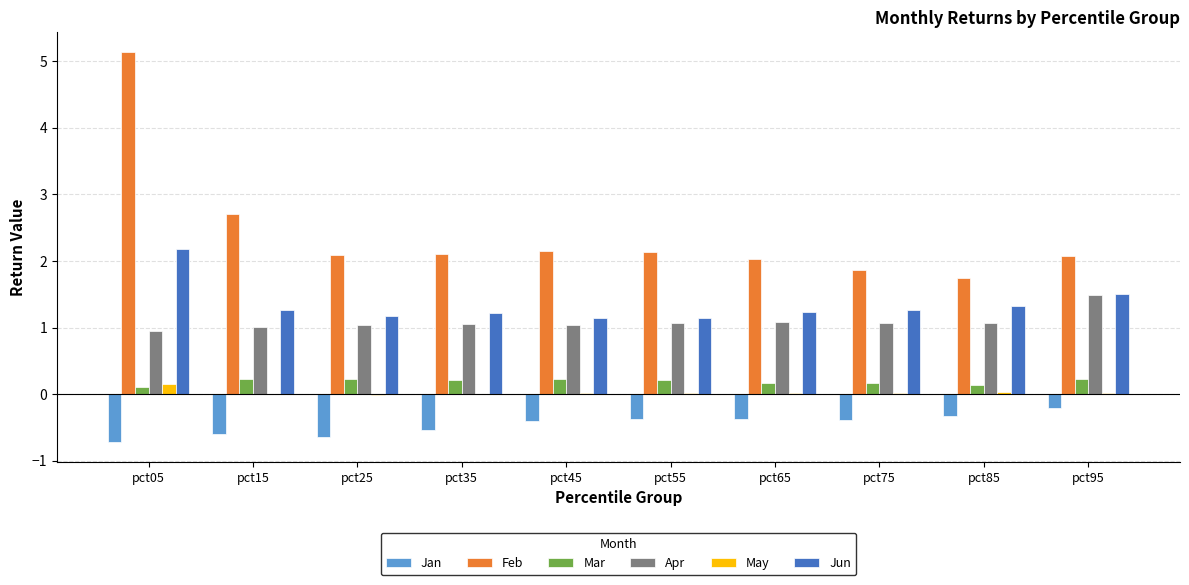

Is the value of Feb at pct05 greater than the value of Jan at pct75?

Yes